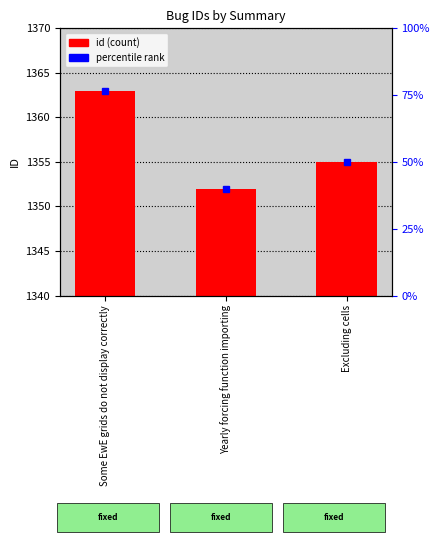

Are the bars grouped side by side (vs. stacked)?

No